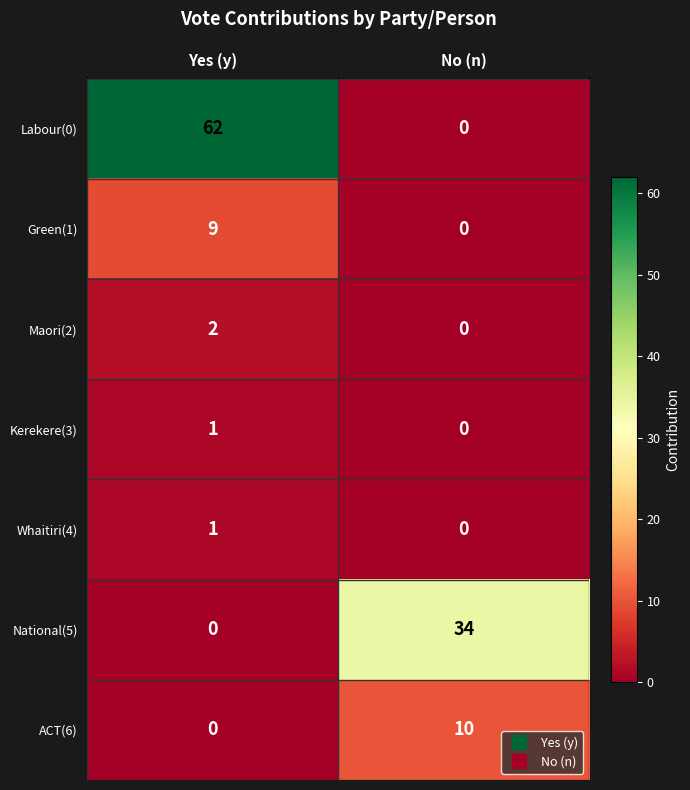

At which label is ACT(6) closest to 5?

Yes (y)